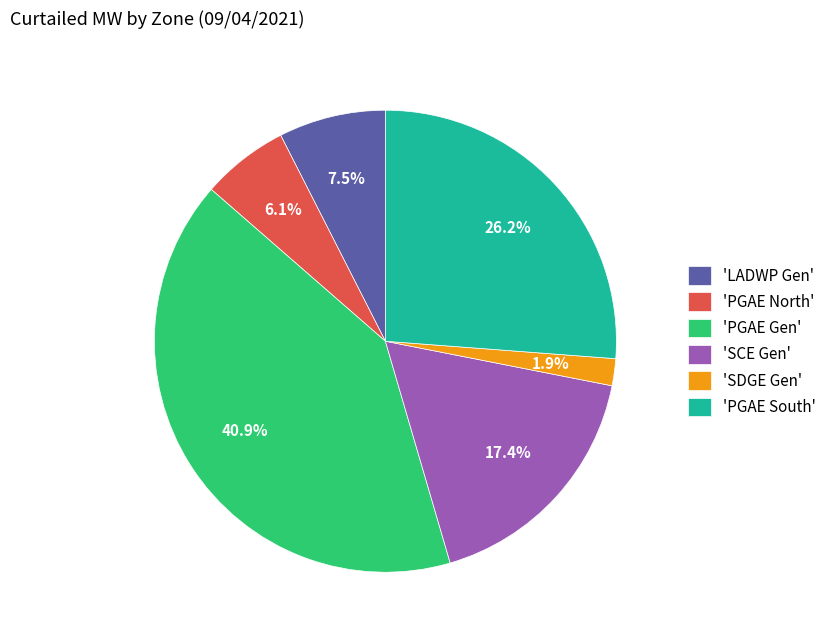

Which has a higher value, 'LADWP Gen' or 'SCE Gen'?

'SCE Gen'